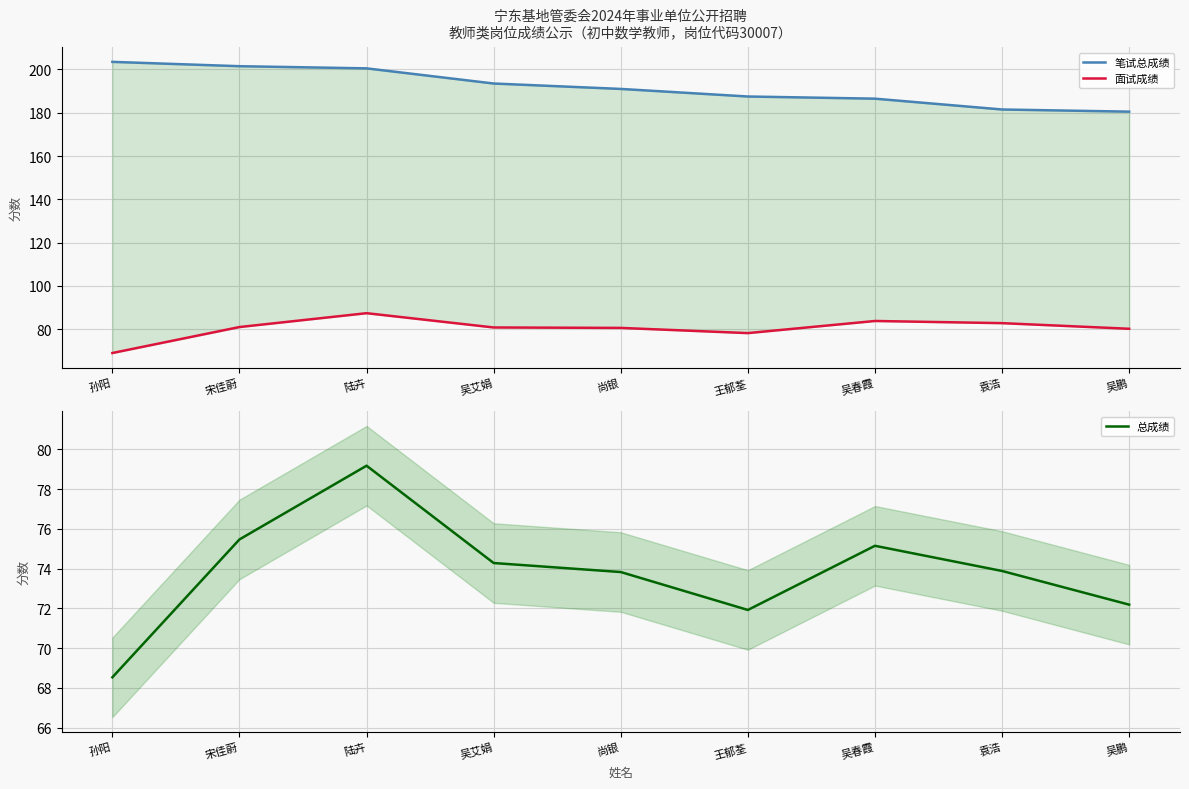

The 总成绩 series shows 74.3 at 吴艾娟. True or false?

True